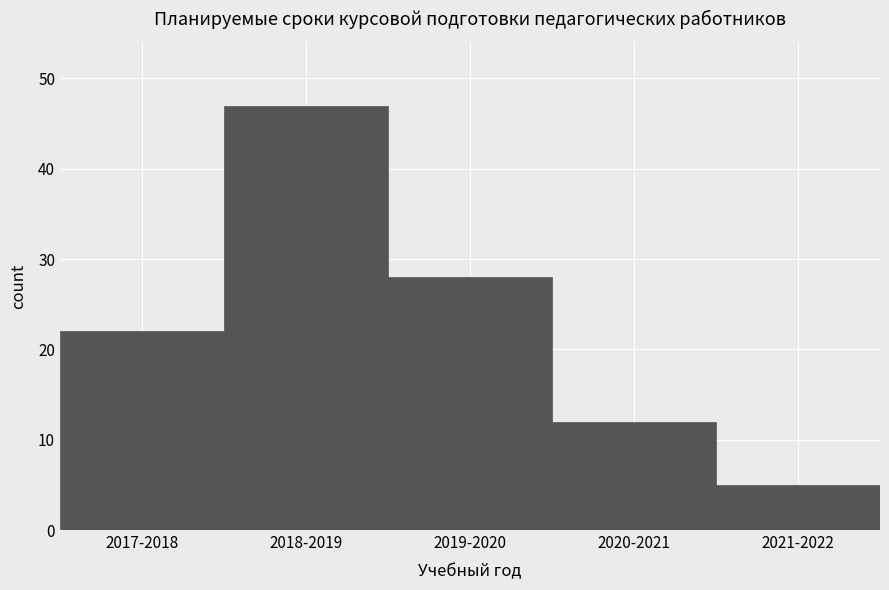

Reading left to right, what are all the values shown in this chart?

22	47	28	12	5